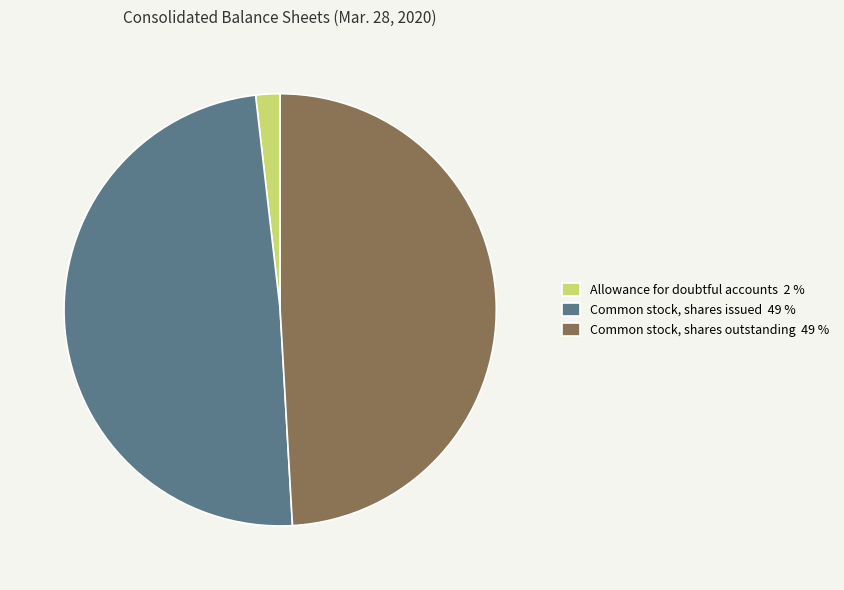

The Common stock, shares issued slice represents 37% of the pie. True or false?

False